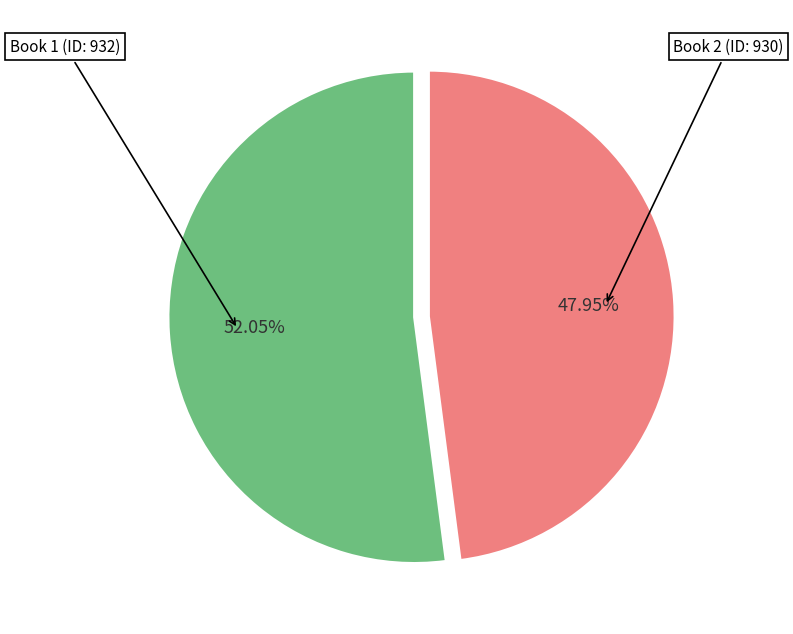

Count the number of slices in the pie.

2